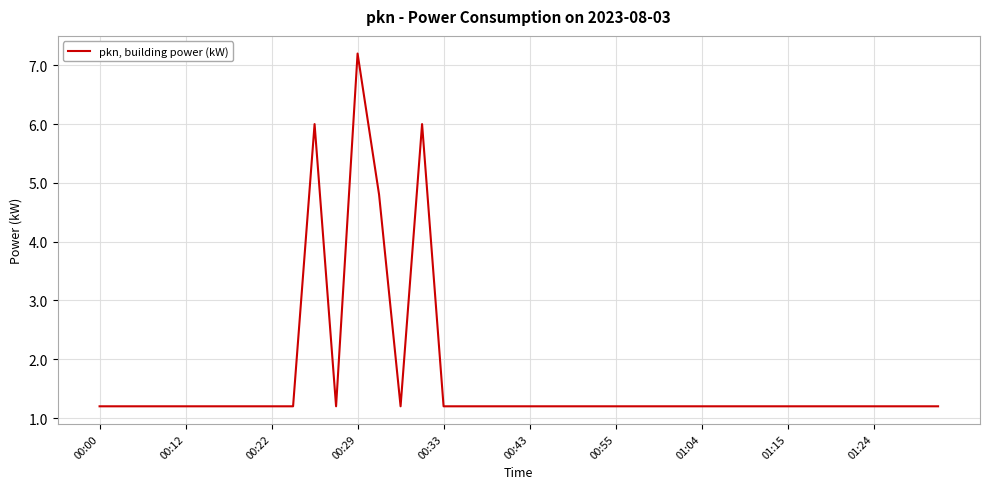

What is the minimum value shown in the chart?

1.2